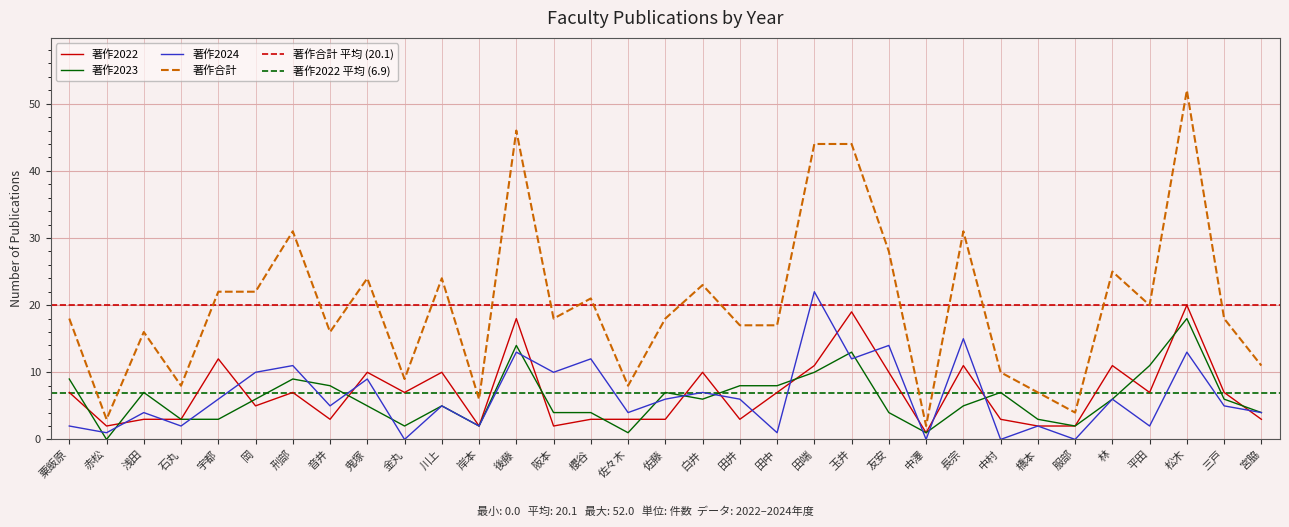

What is the total value across all series at 田端?

87